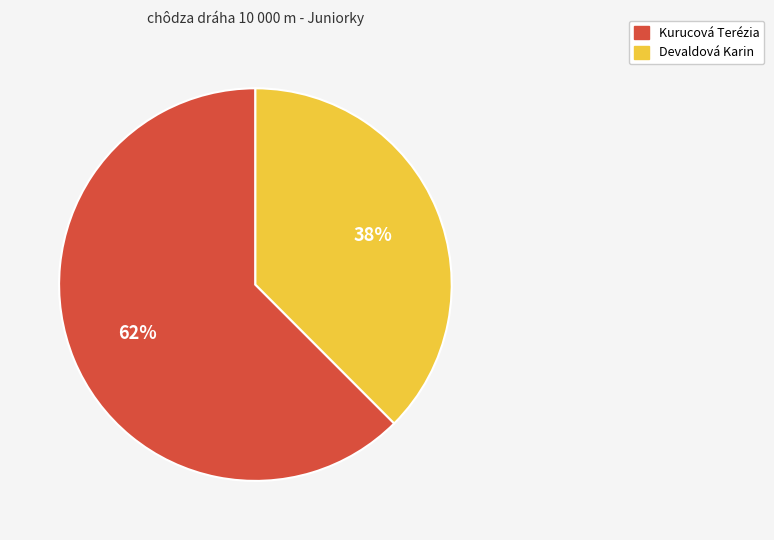

Combined, do Devaldová Karin and Kurucová Terézia account for over 50%?

Yes